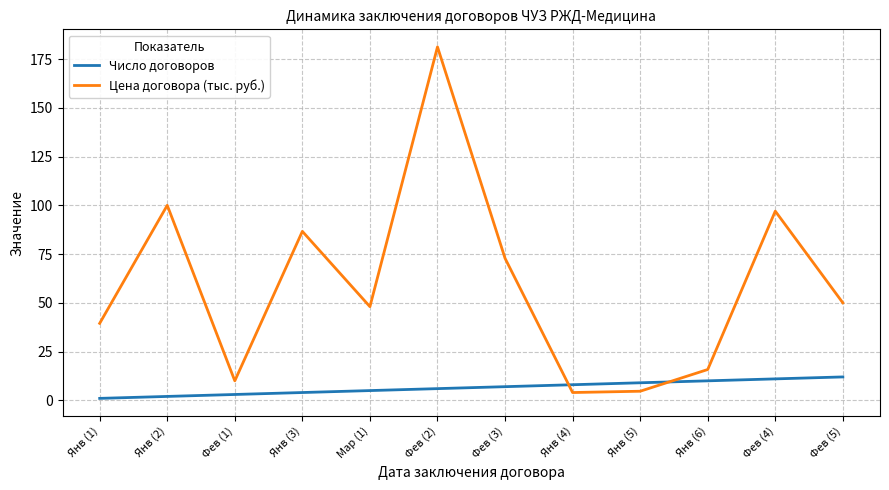

Which series has the largest total across all categories?

Цена договора (тыс. руб.)